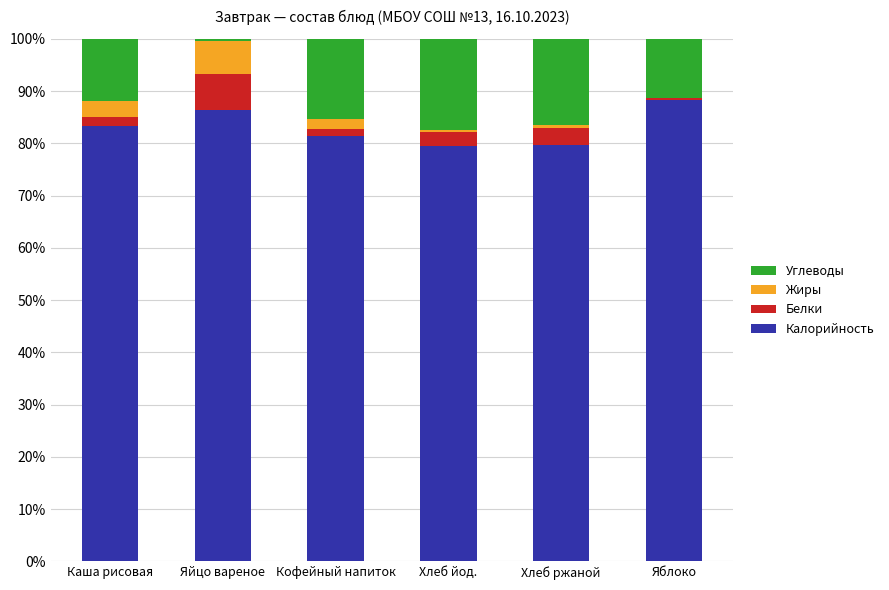

What are all the series names shown in the legend?

Углеводы, Жиры, Белки, Калорийность